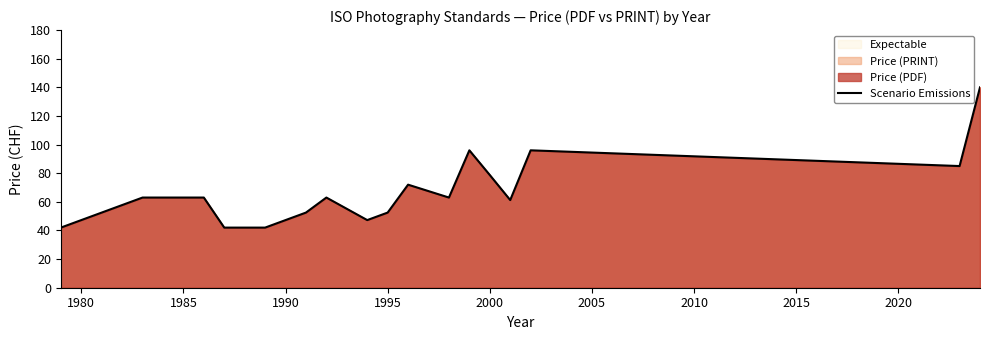

What is the difference between the maximum and minimum values?

98.0